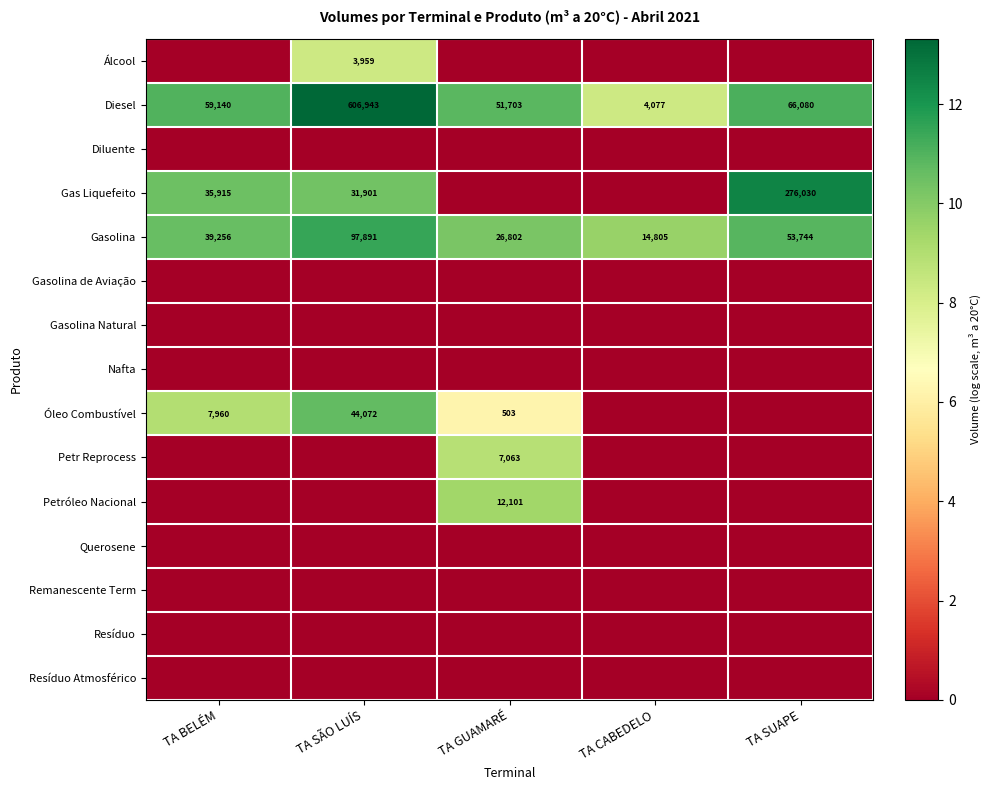

Which has a higher value, TA SÃO LUÍS or TA CABEDELO?

TA SÃO LUÍS